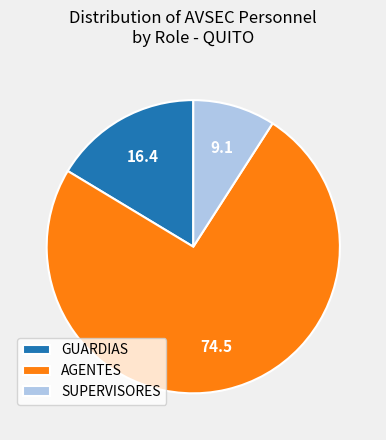

Rank the categories by value from lowest to highest.

SUPERVISORES, GUARDIAS, AGENTES